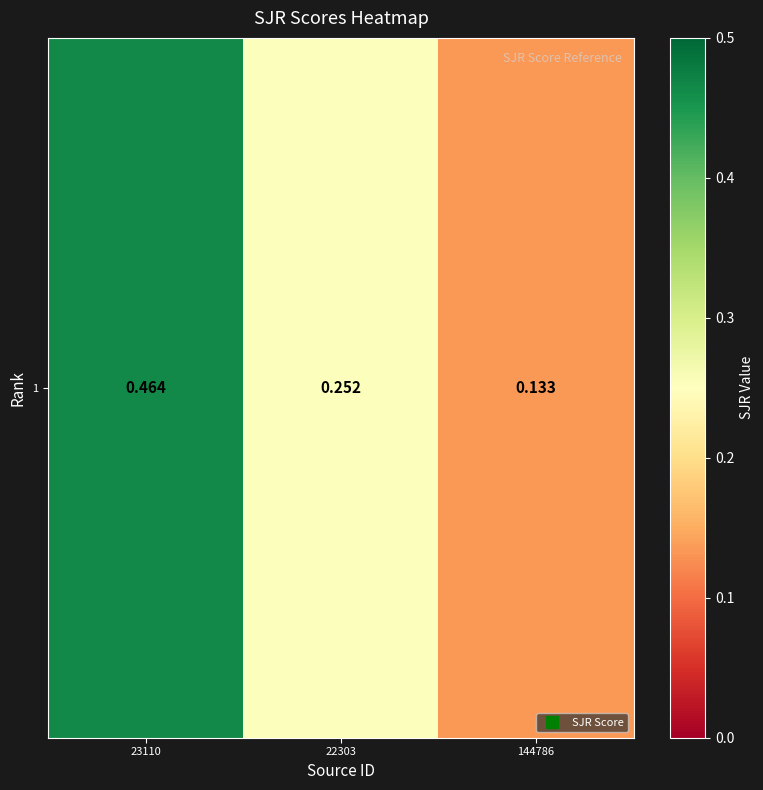

What is the greatest value displayed?

0.5